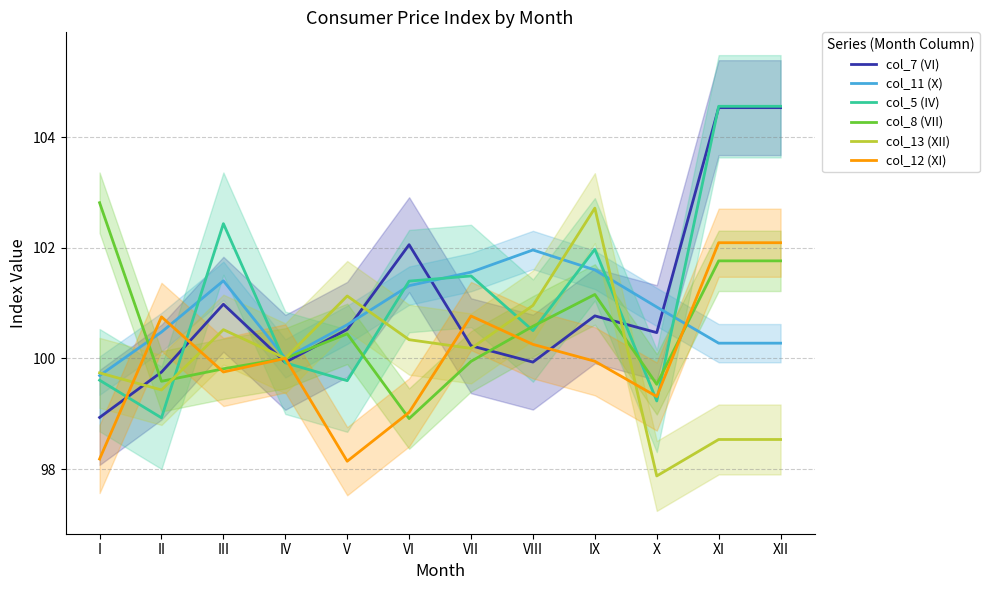

After their last crossing, which series has the higher values: col_11 (X) or col_5 (IV)?

col_5 (IV)